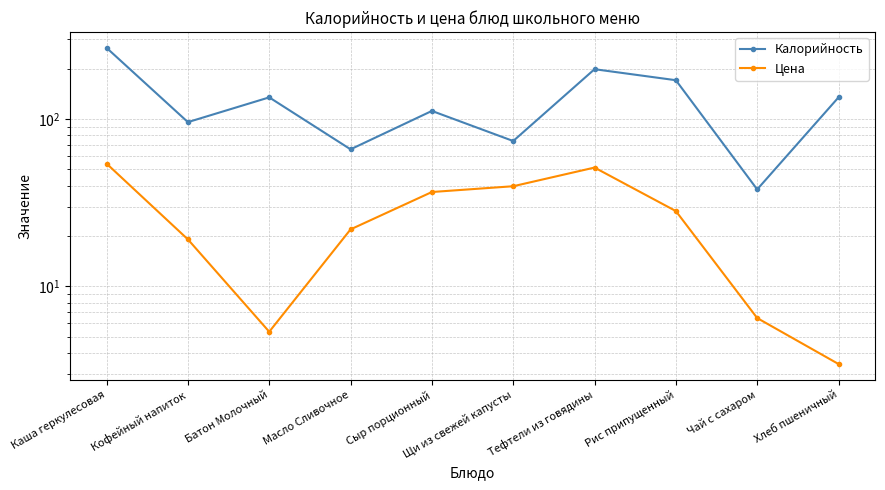

True or false: Калорийность and Цена cross at least once.

False